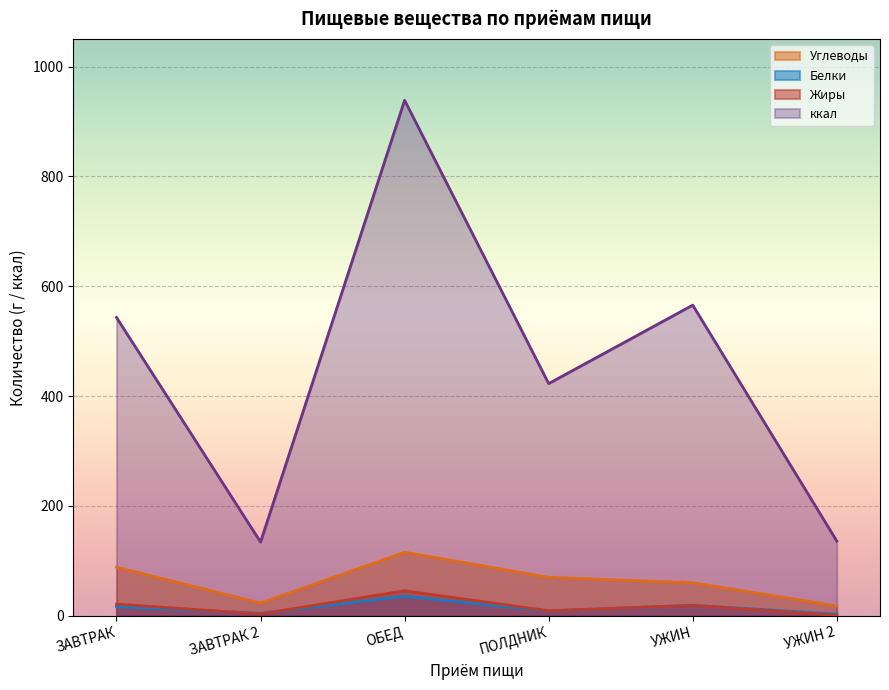

What is the difference between the second highest and second lowest values in the Жиры series?

18.0